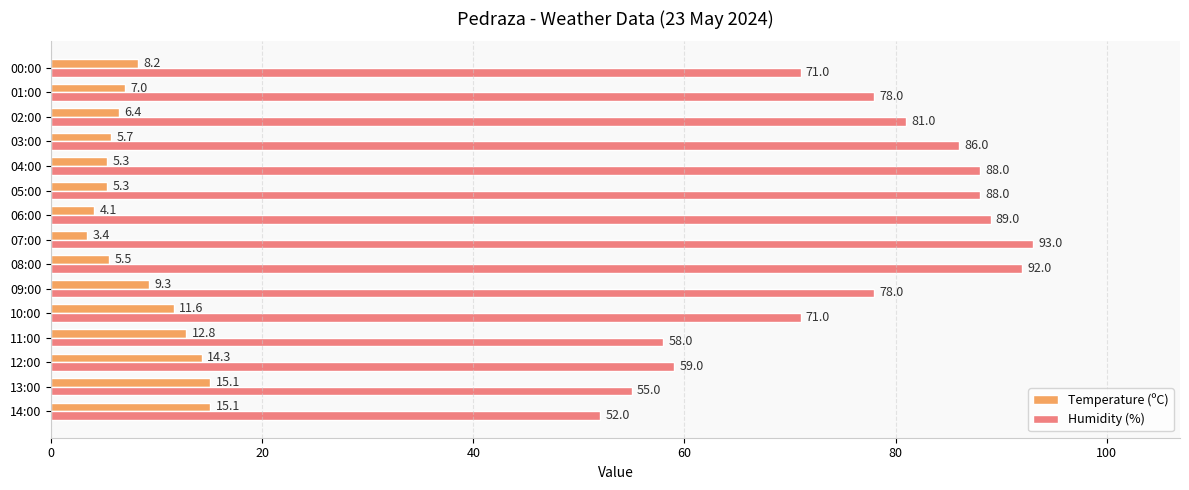

At which category is the sum across all series the highest?

08:00